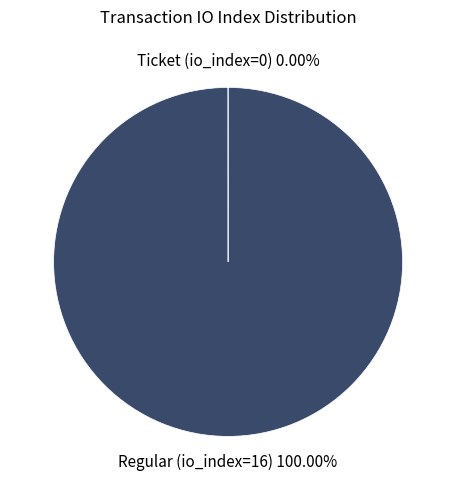

Which slice is the largest?

Regular (io_index=16)